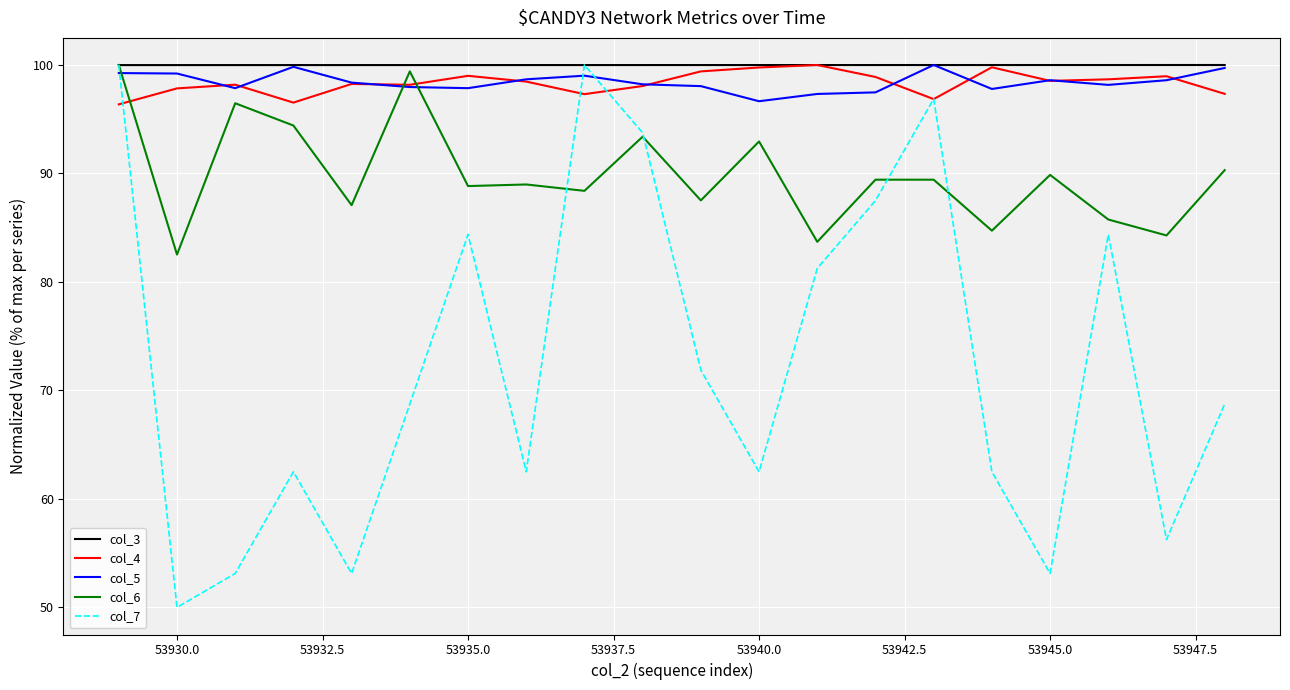

What is the highest value of the col_7 series?

100.0